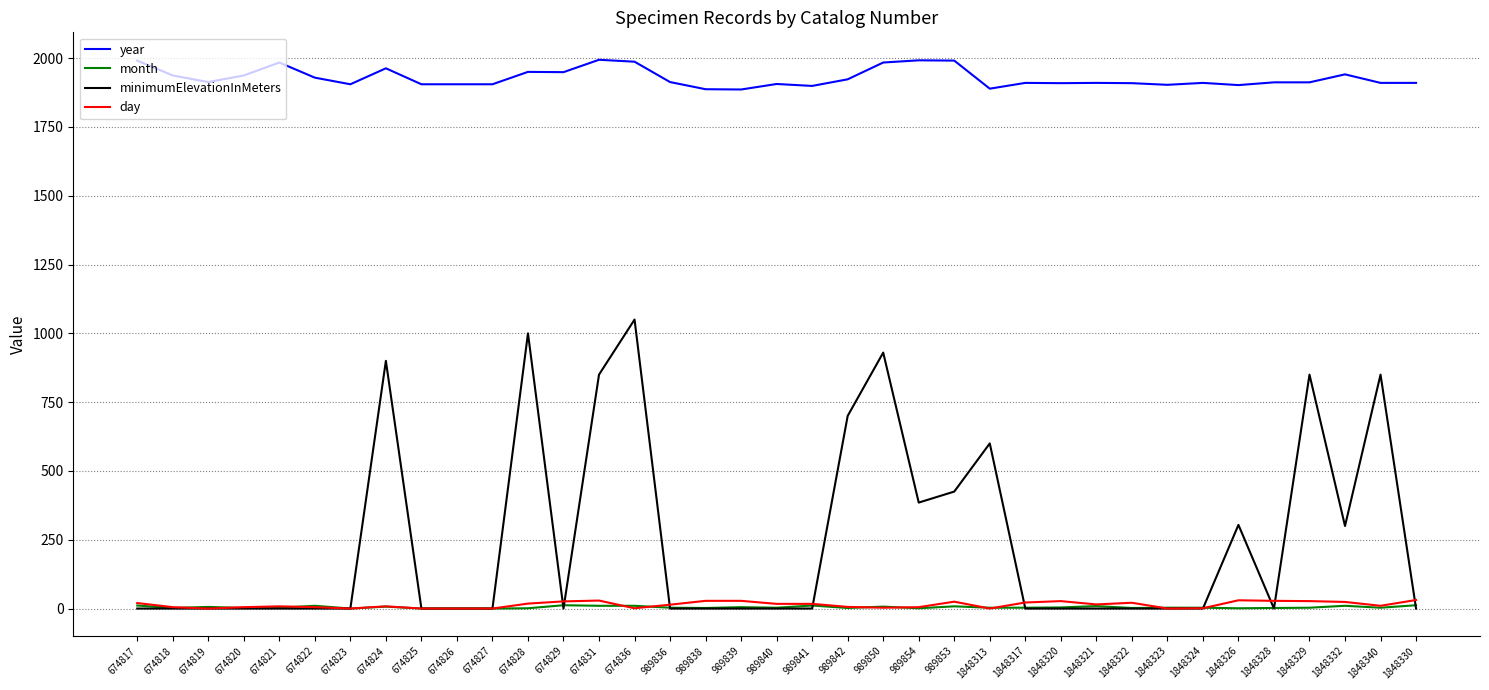

Count the number of data series in this chart.

4